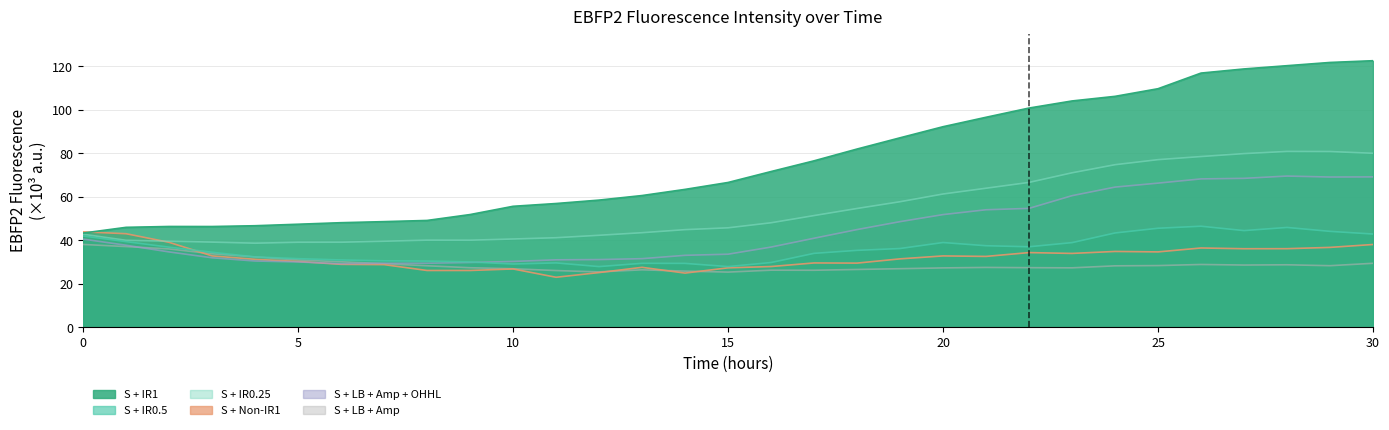

Between 12 and 13, which is larger?

13